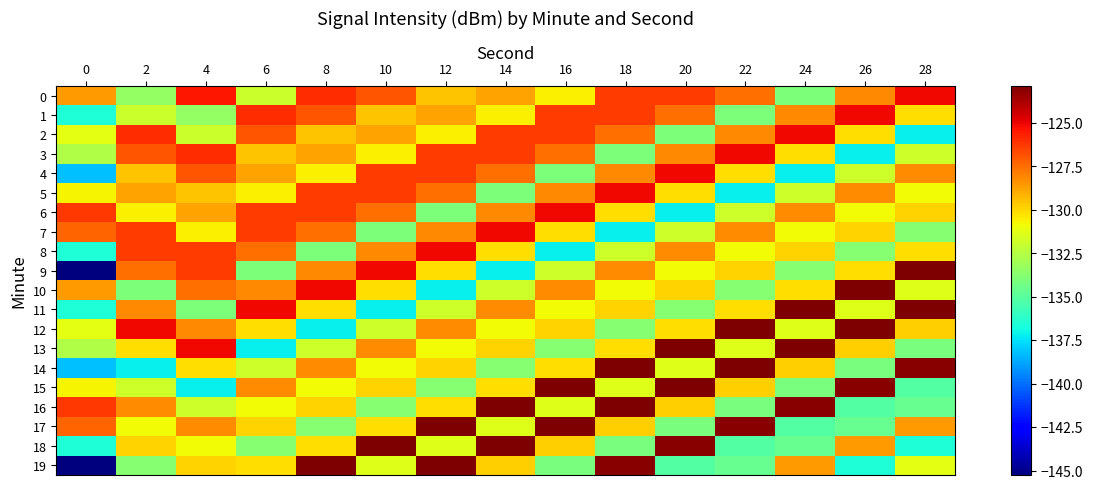

Reading left to right, what are all the values shown in this chart?

0: 0=-128.6	2=-133.4	4=-125.5	6=-132.0	8=-126.0	10=-127.0	12=-129.6	14=-128.8	16=-130.7	18=-126.4	20=-126.3	22=-127.6	24=-134.0	26=-128.1	28=-125.1
1: 0=-136.6	2=-132.0	4=-133.4	6=-126.0	8=-127.0	10=-129.6	12=-128.8	14=-130.7	16=-126.4	18=-126.3	20=-127.6	22=-134.0	24=-128.1	26=-125.1	28=-130.2
2: 0=-131.3	2=-126.0	4=-132.0	6=-127.0	8=-129.6	10=-128.8	12=-130.7	14=-126.4	16=-126.3	18=-127.6	20=-134.0	22=-128.1	24=-125.1	26=-130.2	28=-137.2
3: 0=-132.6	2=-127.0	4=-126.0	6=-129.6	8=-128.8	10=-130.7	12=-126.4	14=-126.3	16=-127.6	18=-134.0	20=-128.1	22=-125.1	24=-130.2	26=-137.2	28=-131.8
4: 0=-138.2	2=-129.6	4=-127.0	6=-128.8	8=-130.7	10=-126.4	12=-126.3	14=-127.6	16=-134.0	18=-128.1	20=-125.1	22=-130.2	24=-137.2	26=-131.8	28=-128.3
5: 0=-130.7	2=-128.8	4=-129.6	6=-130.7	8=-126.4	10=-126.3	12=-127.6	14=-134.0	16=-128.1	18=-125.1	20=-130.2	22=-137.2	24=-131.8	26=-128.3	28=-130.9
6: 0=-126.2	2=-130.7	4=-128.8	6=-126.4	8=-126.3	10=-127.6	12=-134.0	14=-128.1	16=-125.1	18=-130.2	20=-137.2	22=-131.8	24=-128.3	26=-130.9	28=-129.9
7: 0=-127.3	2=-126.4	4=-130.7	6=-126.3	8=-127.6	10=-134.0	12=-128.1	14=-125.1	16=-130.2	18=-137.2	20=-131.8	22=-128.3	24=-130.9	26=-129.9	28=-133.8
8: 0=-136.6	2=-126.3	4=-126.4	6=-127.6	8=-134.0	10=-128.1	12=-125.1	14=-130.2	16=-137.2	18=-131.8	20=-128.3	22=-130.9	24=-129.9	26=-133.8	28=-130.2
9: 0=-145.2	2=-127.6	4=-126.3	6=-134.0	8=-128.1	10=-125.1	12=-130.2	14=-137.2	16=-131.8	18=-128.3	20=-130.9	22=-129.9	24=-133.8	26=-130.2	28=-122.9
10: 0=-128.6	2=-134.0	4=-127.6	6=-128.1	8=-125.1	10=-130.2	12=-137.2	14=-131.8	16=-128.3	18=-130.9	20=-129.9	22=-133.8	24=-130.2	26=-122.9	28=-131.4
11: 0=-136.6	2=-128.1	4=-134.0	6=-125.1	8=-130.2	10=-137.2	12=-131.8	14=-128.3	16=-130.9	18=-129.9	20=-133.8	22=-130.2	24=-122.9	26=-131.4	28=-122.9
12: 0=-131.3	2=-125.1	4=-128.1	6=-130.2	8=-137.2	10=-131.8	12=-128.3	14=-130.9	16=-129.9	18=-133.8	20=-130.2	22=-122.9	24=-131.4	26=-122.9	28=-129.8
13: 0=-132.6	2=-130.2	4=-125.1	6=-137.2	8=-131.8	10=-128.3	12=-130.9	14=-129.9	16=-133.8	18=-130.2	20=-122.9	22=-131.4	24=-122.9	26=-129.8	28=-134.1
14: 0=-138.2	2=-137.2	4=-130.2	6=-131.8	8=-128.3	10=-130.9	12=-129.9	14=-133.8	16=-130.2	18=-122.9	20=-131.4	22=-122.9	24=-129.8	26=-134.1	28=-123.1
15: 0=-130.7	2=-131.8	4=-137.2	6=-128.3	8=-130.9	10=-129.9	12=-133.8	14=-130.2	16=-122.9	18=-131.4	20=-122.9	22=-129.8	24=-134.1	26=-123.1	28=-135.1
16: 0=-126.2	2=-128.3	4=-131.8	6=-130.9	8=-129.9	10=-133.8	12=-130.2	14=-122.9	16=-131.4	18=-122.9	20=-129.8	22=-134.1	24=-123.1	26=-135.1	28=-134.7
17: 0=-127.3	2=-130.9	4=-128.3	6=-129.9	8=-133.8	10=-130.2	12=-122.9	14=-131.4	16=-122.9	18=-129.8	20=-134.1	22=-123.1	24=-135.1	26=-134.7	28=-128.6
18: 0=-136.6	2=-129.9	4=-130.9	6=-133.8	8=-130.2	10=-122.9	12=-131.4	14=-122.9	16=-129.8	18=-134.1	20=-123.1	22=-135.1	24=-134.7	26=-128.6	28=-136.6
19: 0=-145.2	2=-133.8	4=-129.9	6=-130.2	8=-122.9	10=-131.4	12=-122.9	14=-129.8	16=-134.1	18=-123.1	20=-135.1	22=-134.7	24=-128.6	26=-136.6	28=-131.3